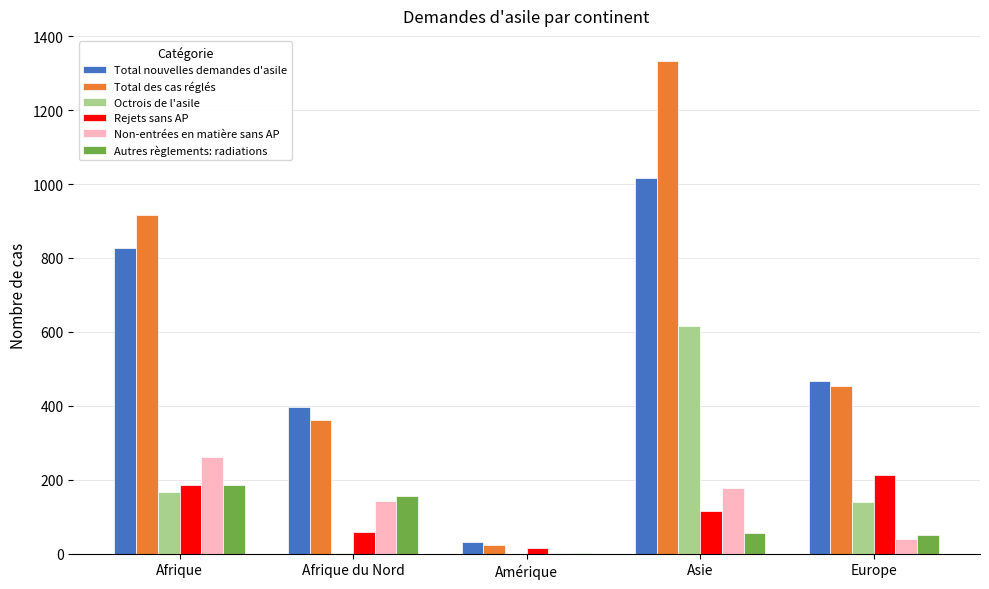

Is it true that Total des cas réglés equals 235 at Afrique?

False